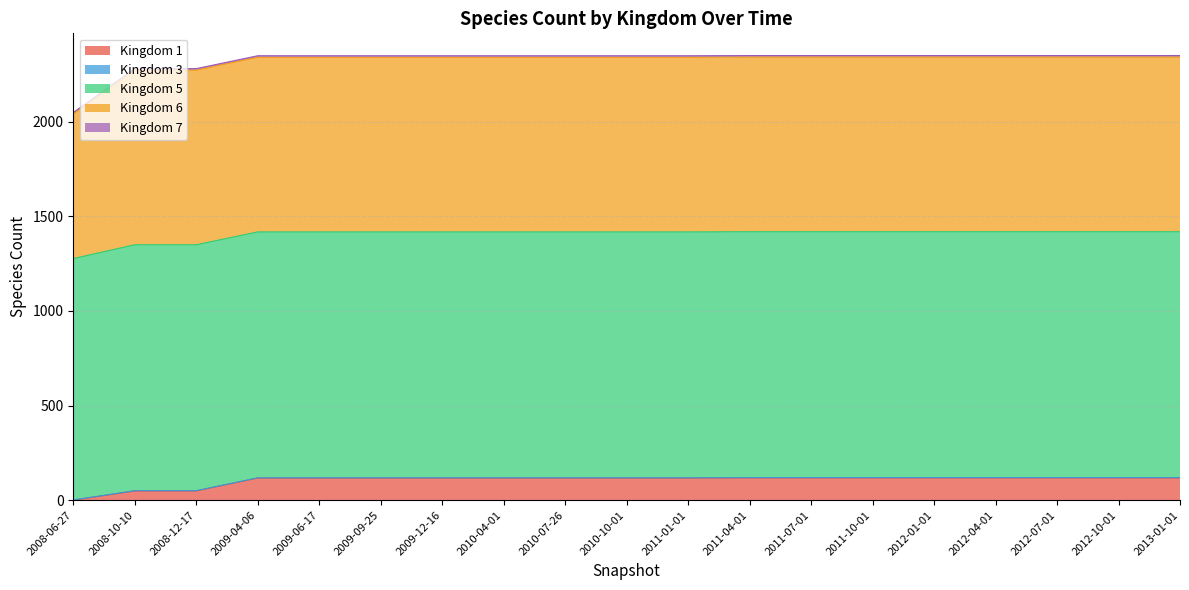

The Kingdom 5 series shows 617 at 2012-01-01. True or false?

False